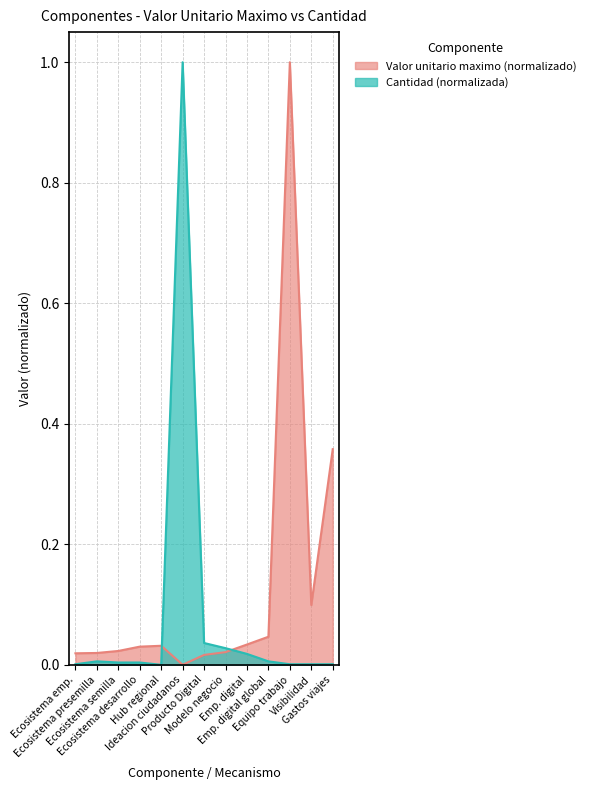

List the series in order of their overall mean, lowest first.

Cantidad (normalizada), Valor unitario maximo (normalizado)